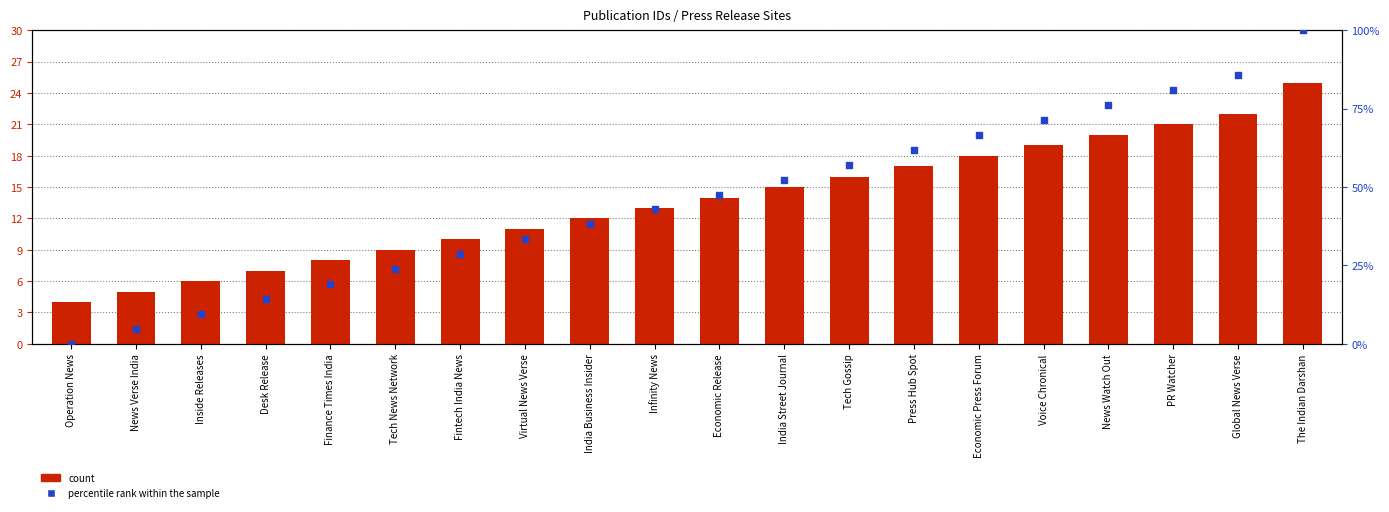

At which category is the sum across all series the highest?

The Indian Darshan